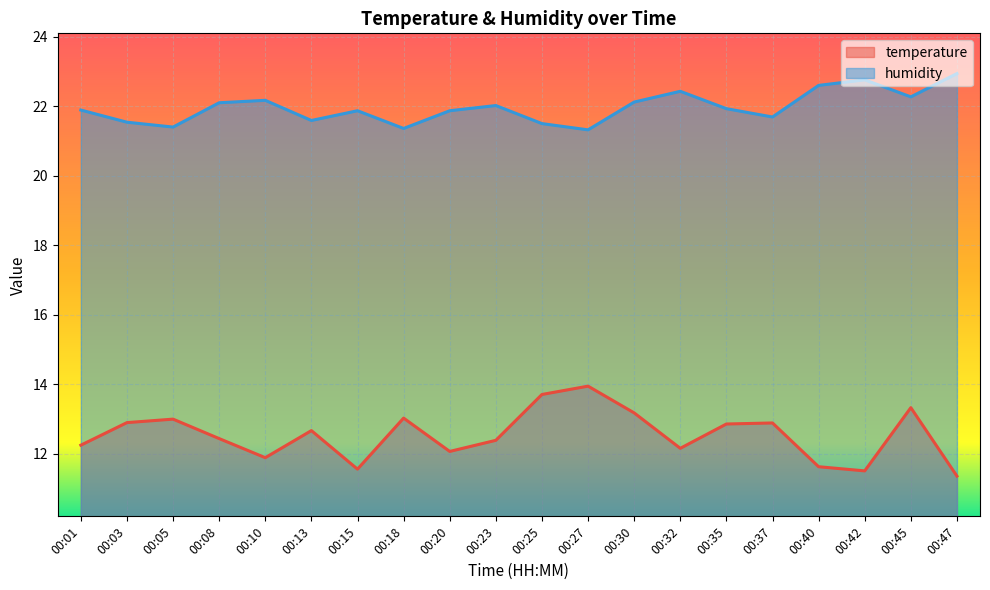

Where is humidity nearest to the value 22?

00:23